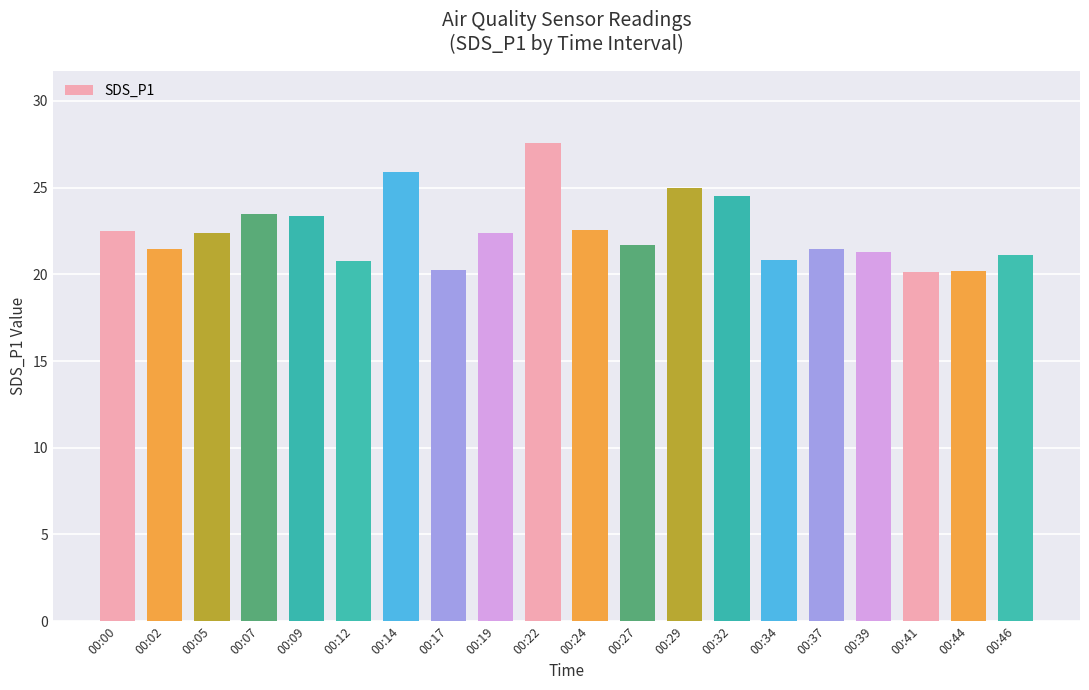

Where does the data first go above 22?

00:00